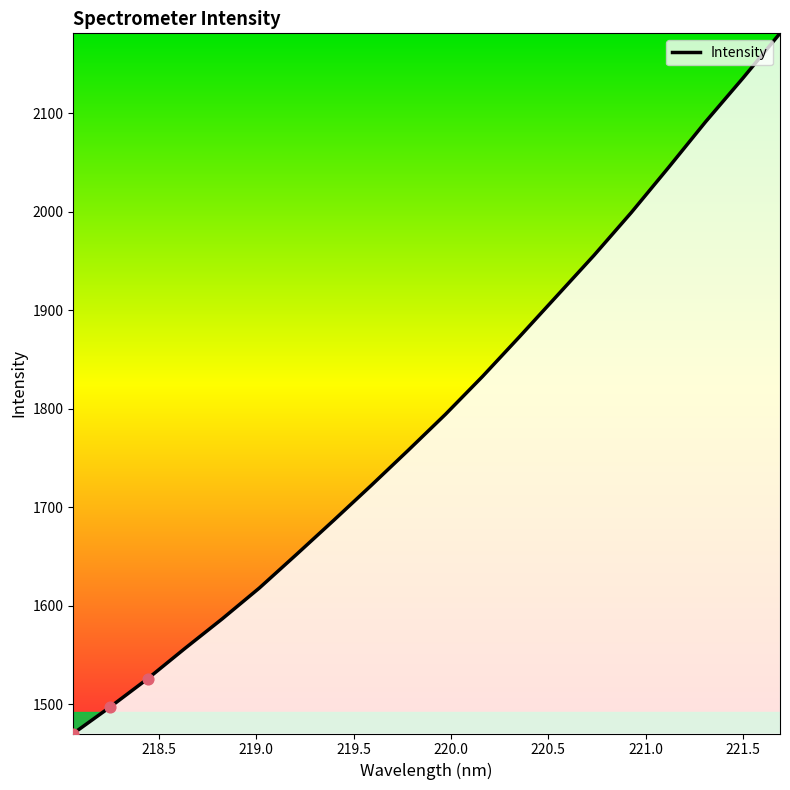

What is the maximum value shown in the chart?

2181.0